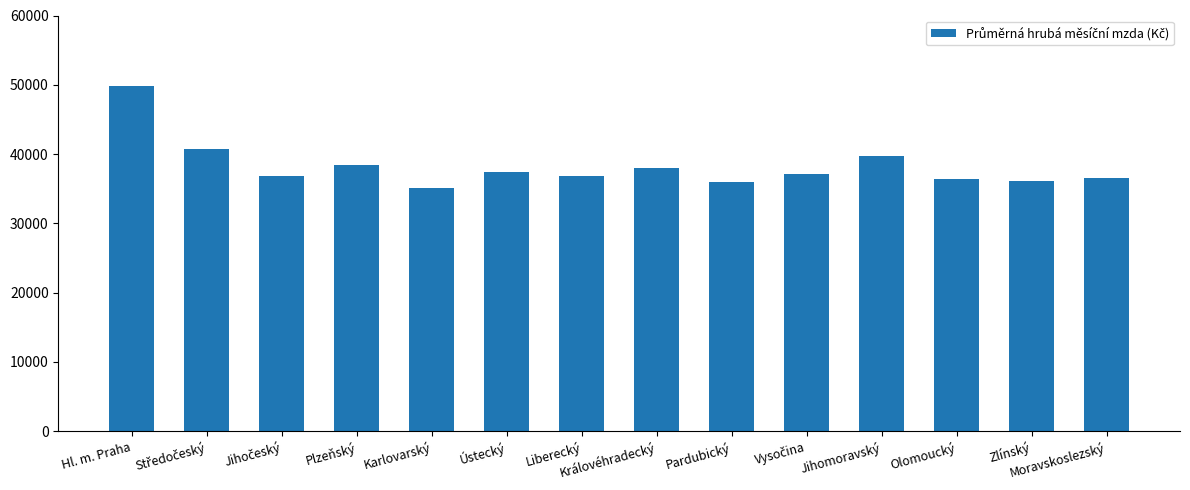

What is the difference between the maximum and minimum values?

14689